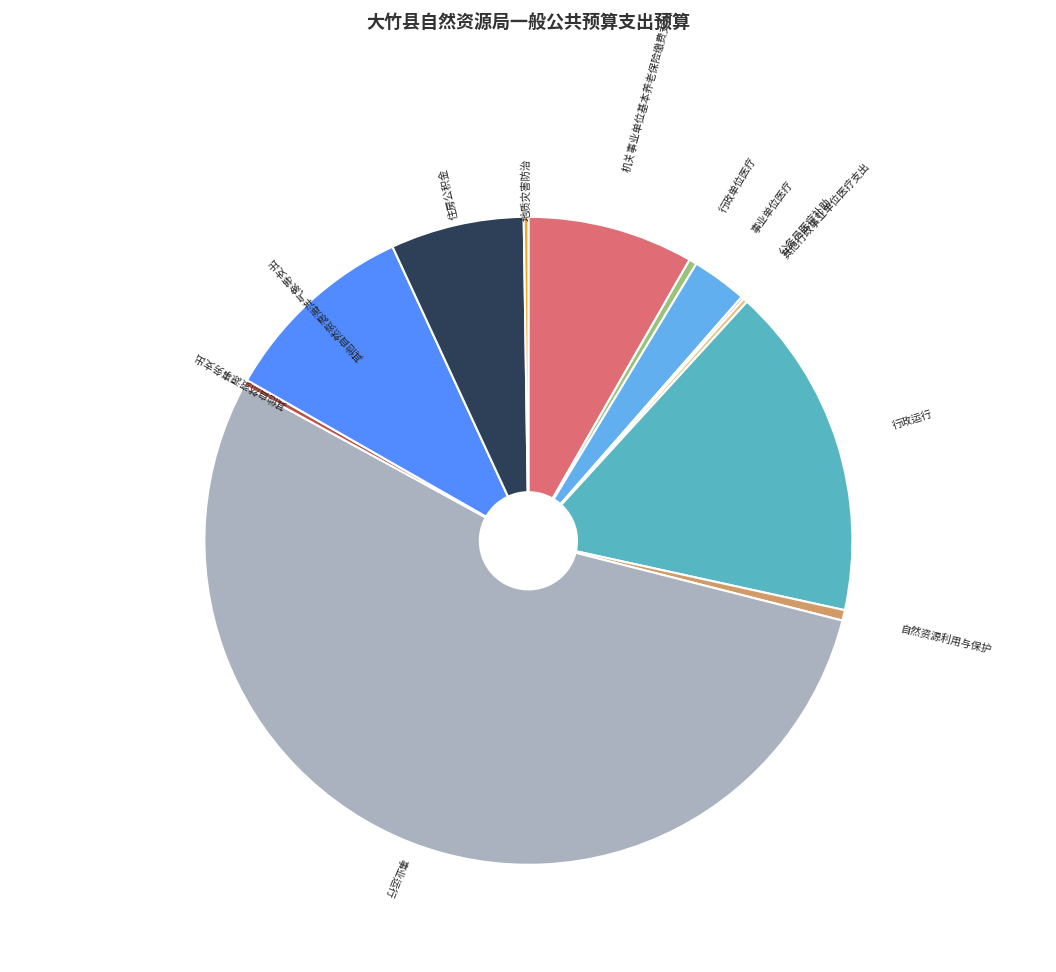

What is the largest slice in the pie chart?

事业运行